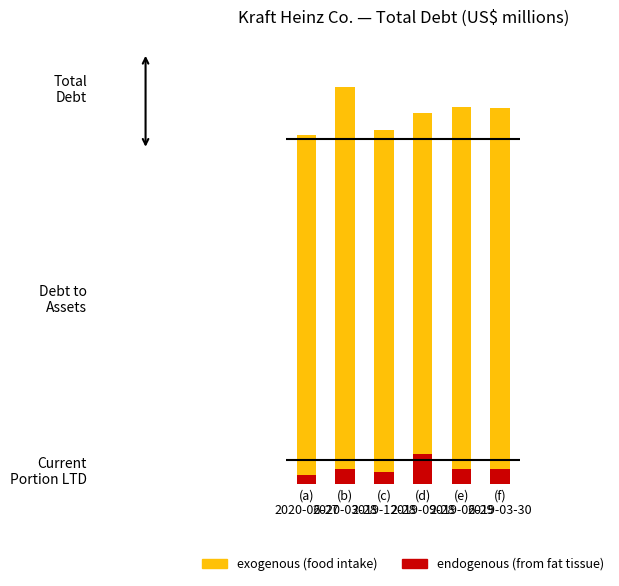

What is the value of the endogenous (from fat tissue) bar at the 2nd from the left?

1242